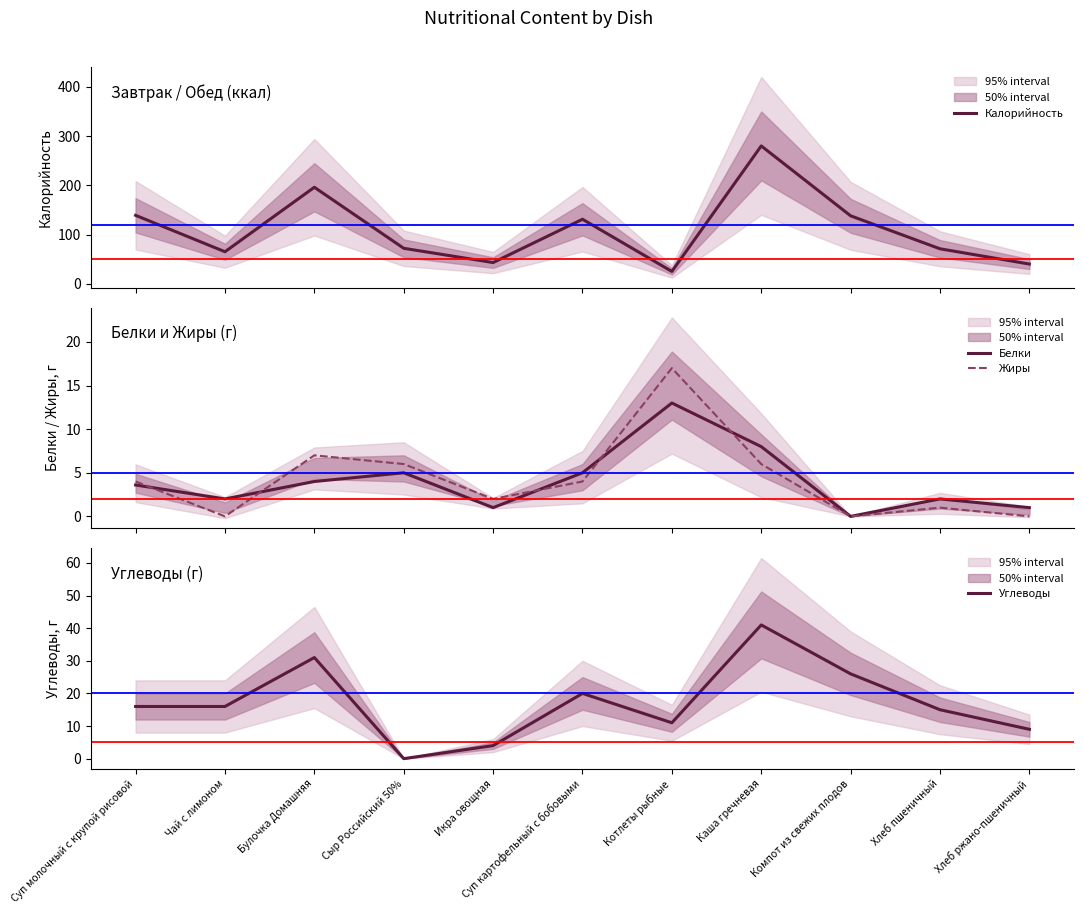

In Жиры, how many points are lower than both neighbors (excluding endpoints)?

3